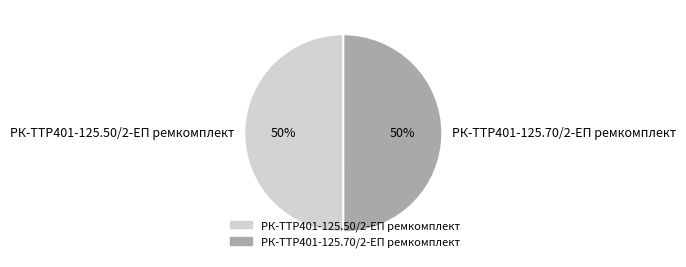

To the nearest percent, what percentage of the pie is РК-TTР401-125.70/2-ЕП ремкомплект?

50%